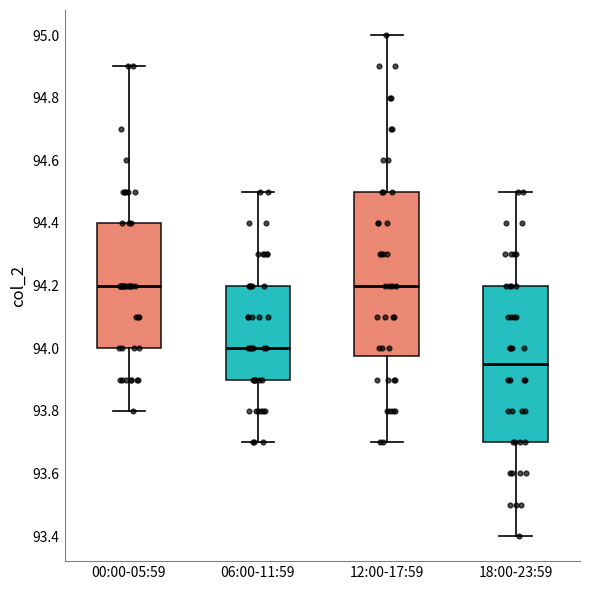

Reading left to right, transcribe this box plot: for each box, give where its median line is, the range the box spans, and where its two whiskers end, as read against the y-axis. The values are not printed on the chart, so give them approximately, as read against the axis.

00:00-05:59: median 94.20, box 94.00 to 94.40, whiskers 93.80 to 94.90
06:00-11:59: median 94.00, box 93.90 to 94.20, whiskers 93.70 to 94.50
12:00-17:59: median 94.20, box 93.98 to 94.50, whiskers 93.70 to 95.00
18:00-23:59: median 93.96, box 93.70 to 94.20, whiskers 93.40 to 94.50